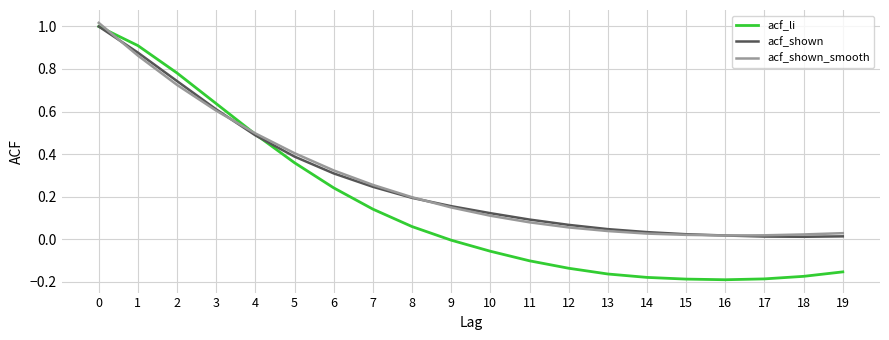

Does the chart have visible grid lines?

Yes